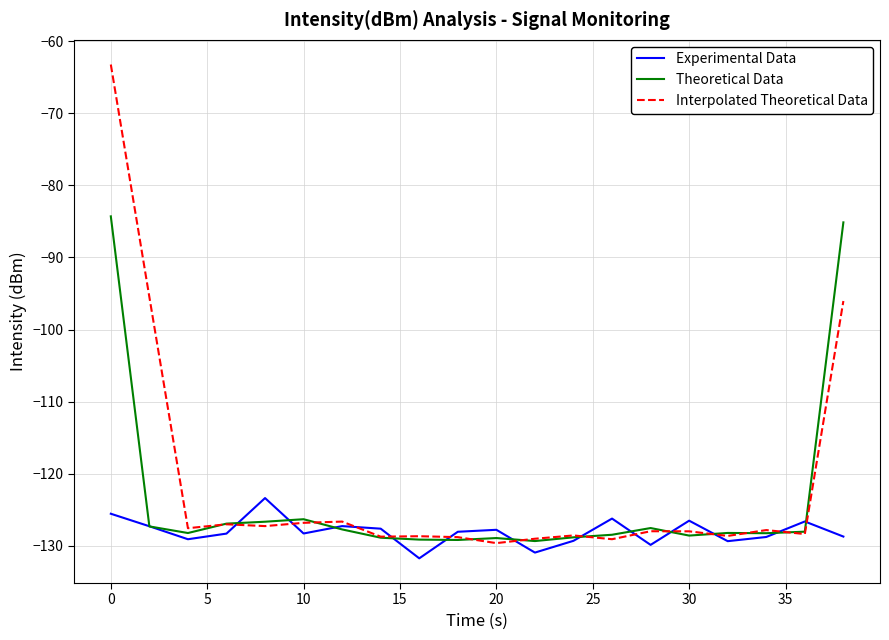

Which series has the widest spread of values?

Interpolated Theoretical Data